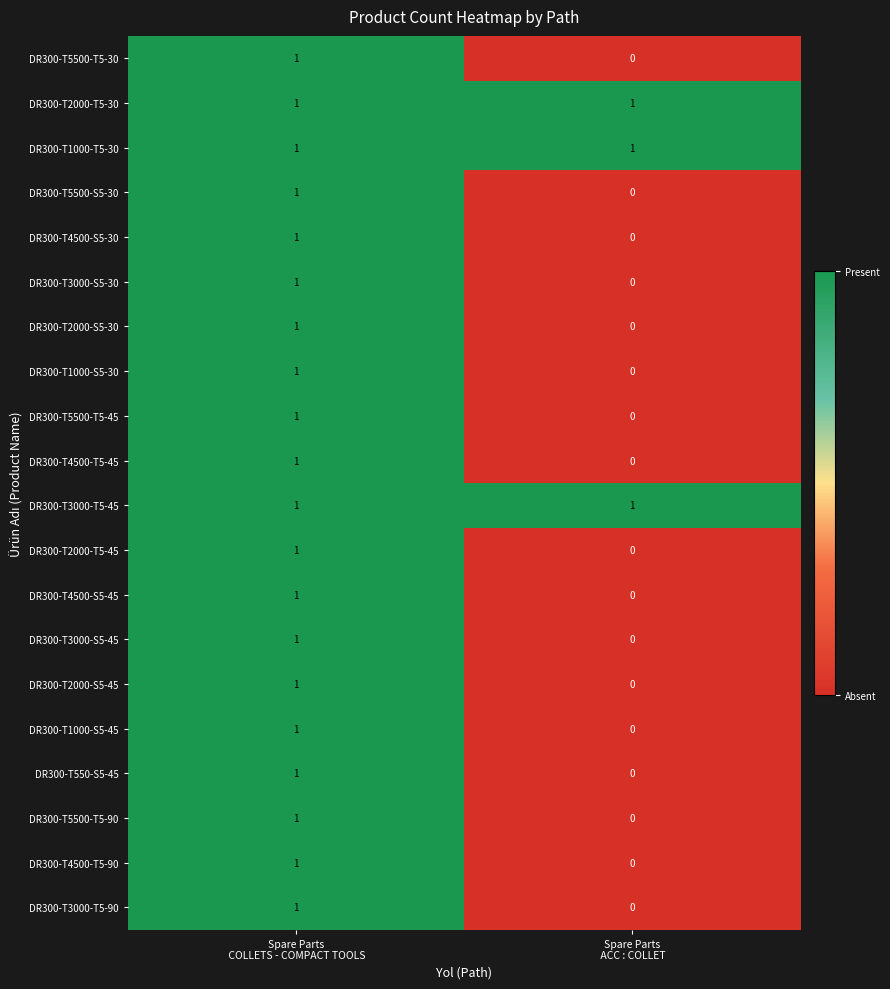

How many series are shown in this chart?

20